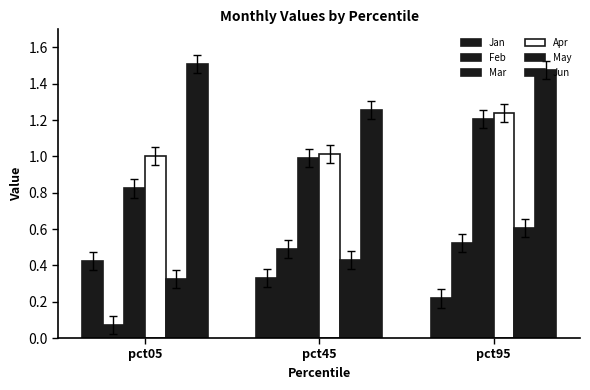

Count the number of data series in this chart.

6